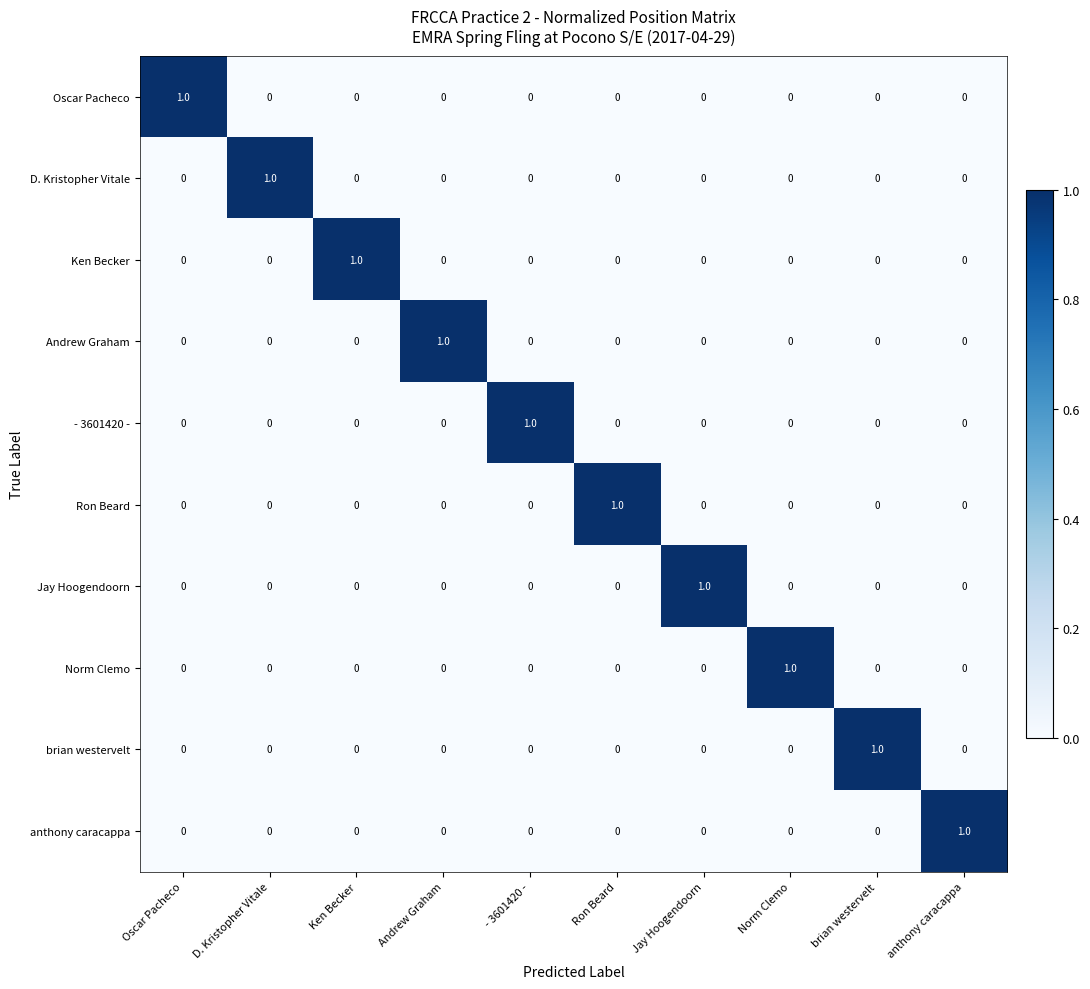

The value of D. Kristopher Vitale at Ken Becker is 1. True or false?

False